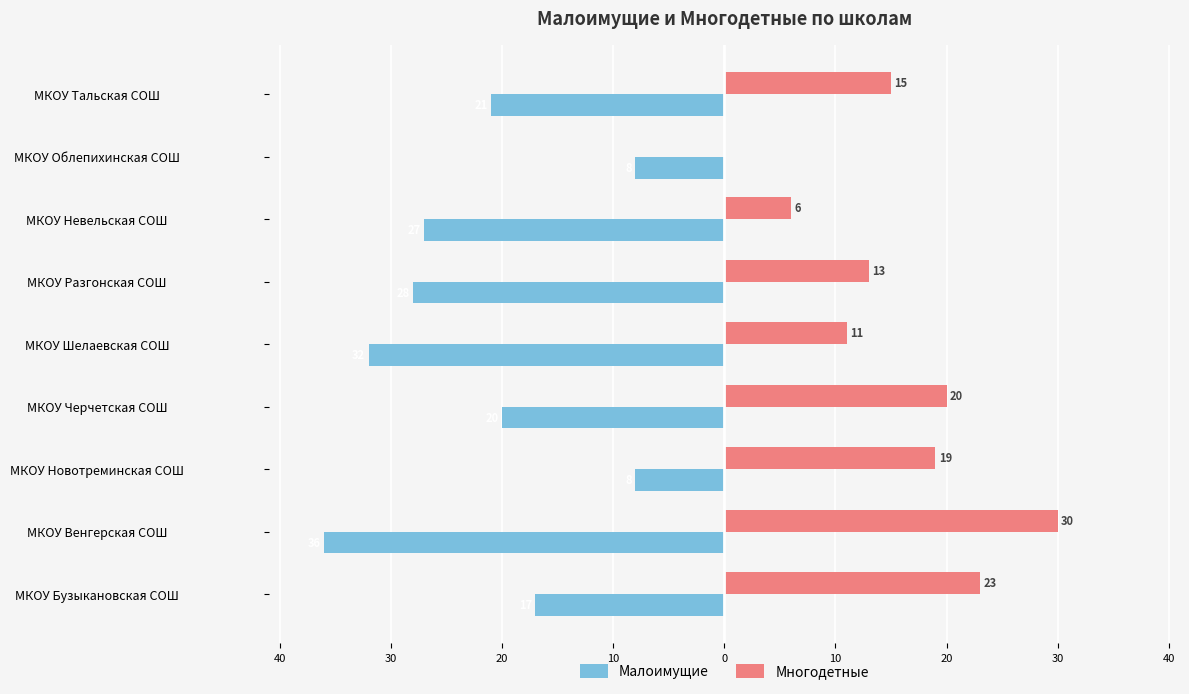

What are all the series names shown in the legend?

Малоимущие, Многодетные